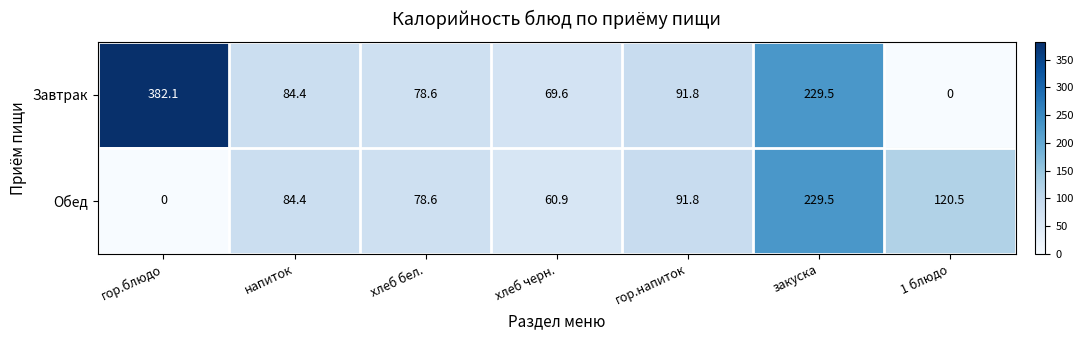

What is the total value across all series at 1 блюдо?

120.5